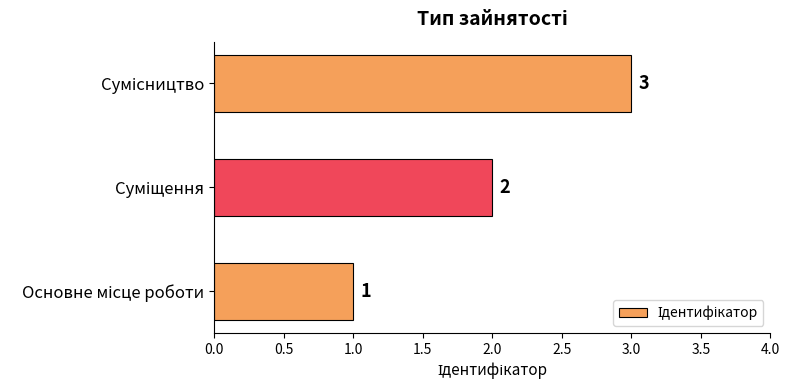

What is the difference between the maximum and minimum values?

2